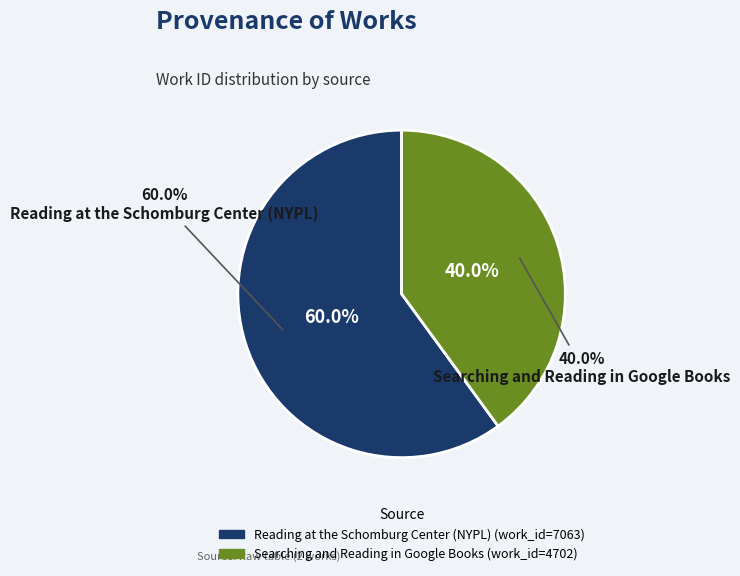

Between Reading at the Schomburg Center (NYPL) and Searching and Reading in Google Books, which is larger?

Reading at the Schomburg Center (NYPL)